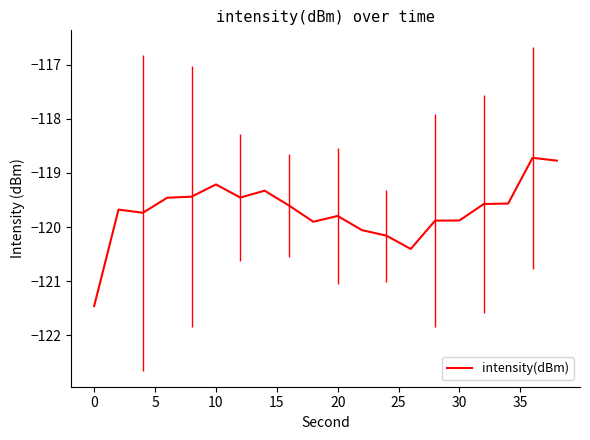

What is the difference between the maximum and minimum values?

2.7